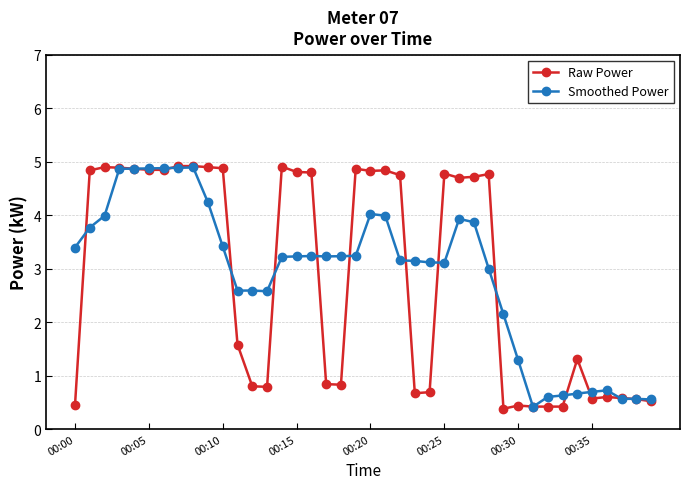

True or false: Smoothed Power has more than 2 interior local peaks.

True